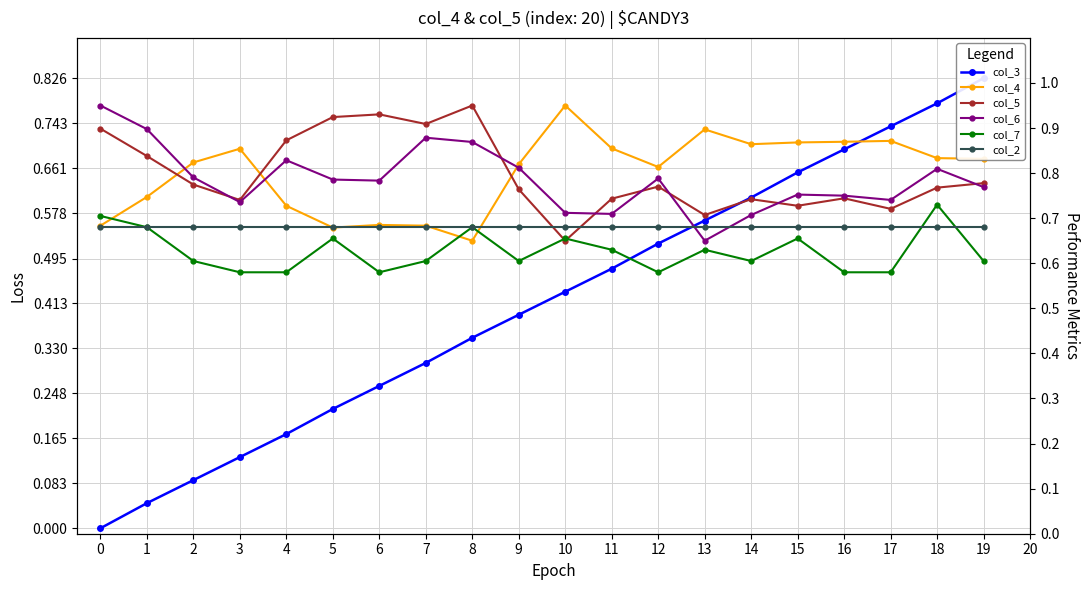

What is the sum of all col_7 values?

12.5